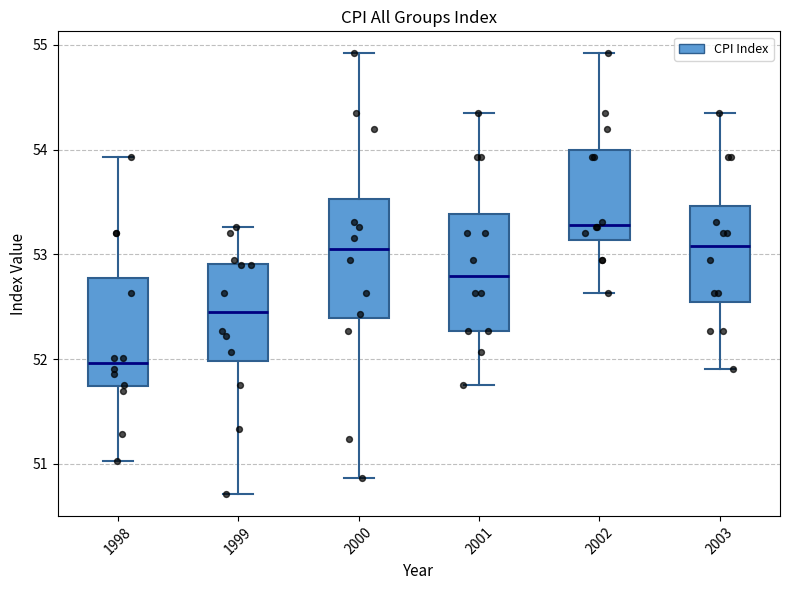

Reading left to right, read every box against the y-axis: the position of its median line, the range the box covers, and the ends of its whiskers. The values are not printed on the chart, so give them approximately, as read against the axis.

1998: median 52.0, box 51.7 to 52.8, whiskers 51.0 to 53.9
1999: median 52.5, box 52.0 to 52.9, whiskers 50.7 to 53.3
2000: median 53.0, box 52.4 to 53.5, whiskers 50.9 to 54.9
2001: median 52.8, box 52.3 to 53.4, whiskers 51.8 to 54.3
2002: median 53.3, box 53.1 to 54.0, whiskers 52.6 to 54.9
2003: median 53.1, box 52.5 to 53.5, whiskers 51.9 to 54.3